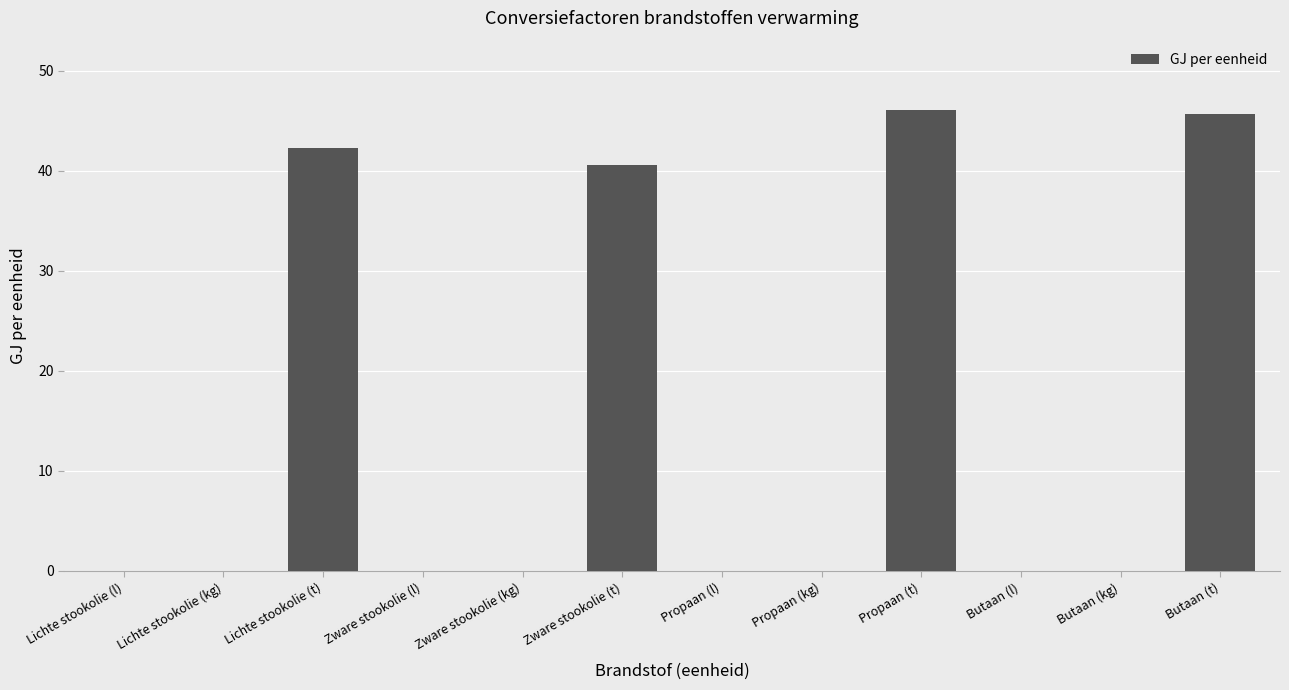

Are the bars horizontal?

No